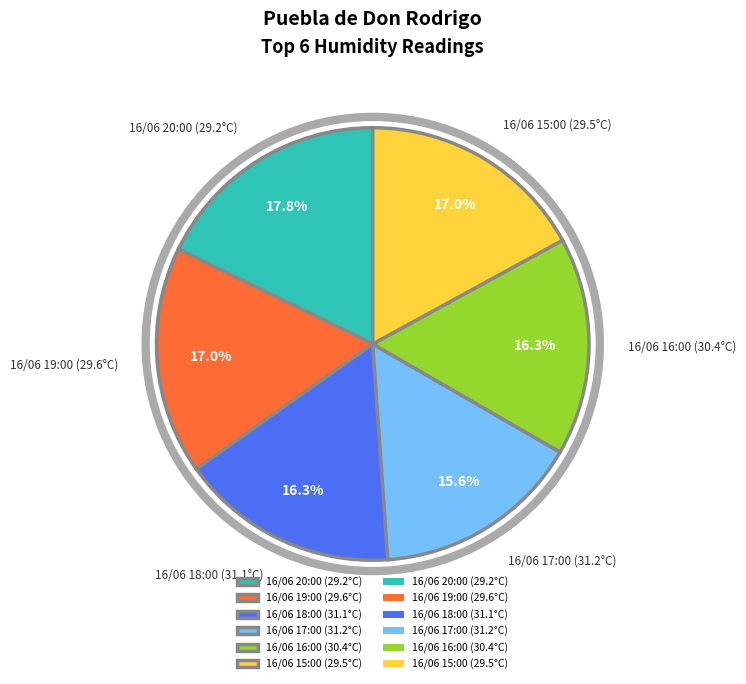

The 16/06 20:00 (29.2°C) slice represents 18% of the pie. True or false?

True